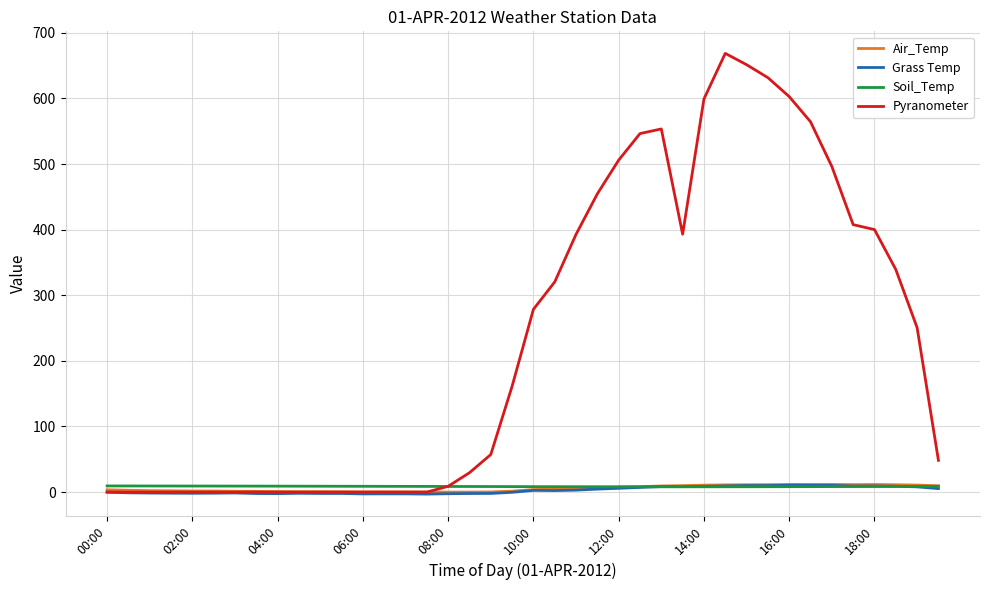

Which series has the widest spread of values?

Pyranometer